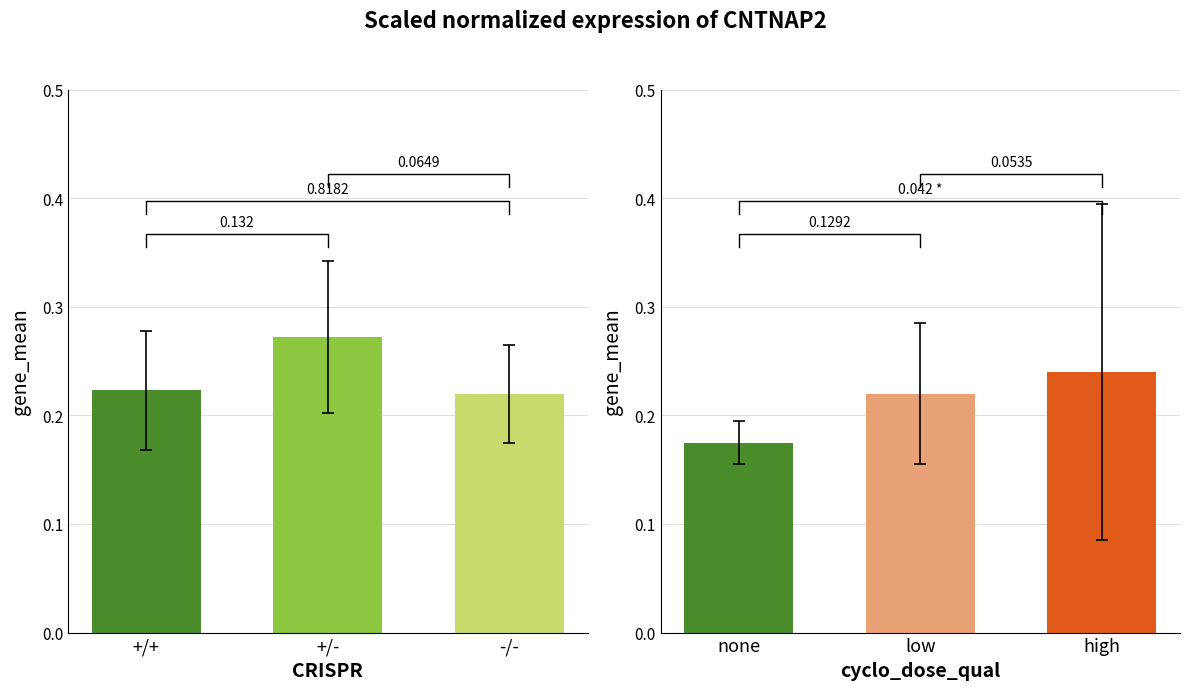

What is the sum of the CRISPR groups values at +/+ and -/-?

0.4